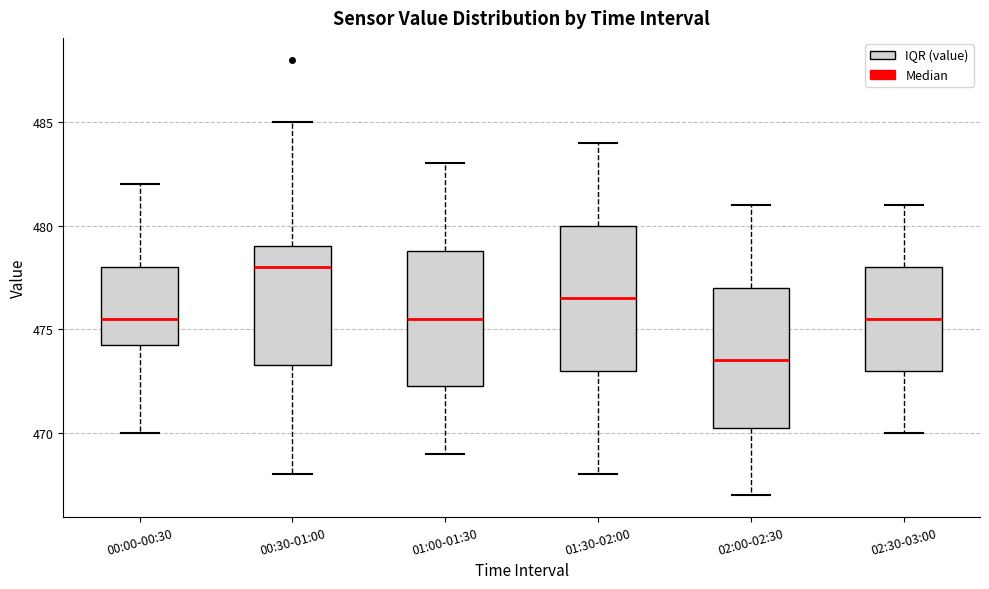

Reading left to right, transcribe this box plot: for each box, give where its median line is, the range the box spans, and where its two whiskers end, as read against the y-axis. The values are not printed on the chart, so give them approximately, as read against the axis.

00:00-00:30: median 475.5, box 474.5 to 478.0, whiskers 470.0 to 482.0
00:30-01:00: median 478.0, box 473.5 to 479.0, whiskers 468.0 to 485.0
01:00-01:30: median 475.5, box 472.5 to 479.0, whiskers 469.0 to 483.0
01:30-02:00: median 476.5, box 473.0 to 480.0, whiskers 468.0 to 484.0
02:00-02:30: median 473.5, box 470.5 to 477.0, whiskers 467.0 to 481.0
02:30-03:00: median 475.5, box 473.0 to 478.0, whiskers 470.0 to 481.0